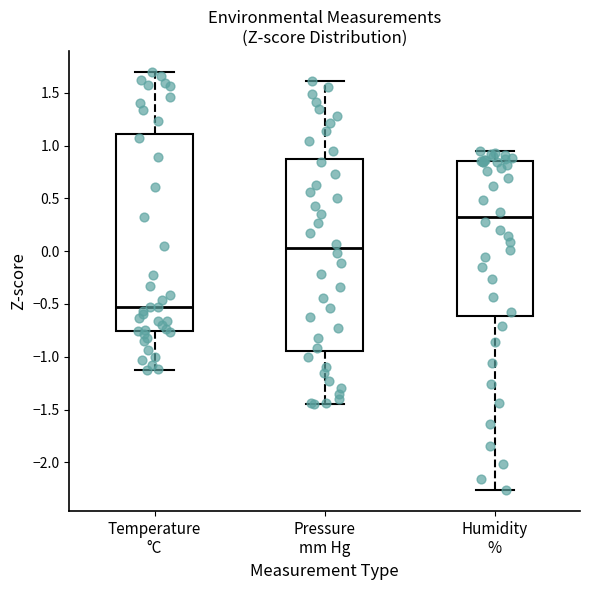

Where does the upper whisker of the box for Temperature °C end on the y-axis? The values are not printed on the chart, so give them approximately, as read against the axis.

1.70